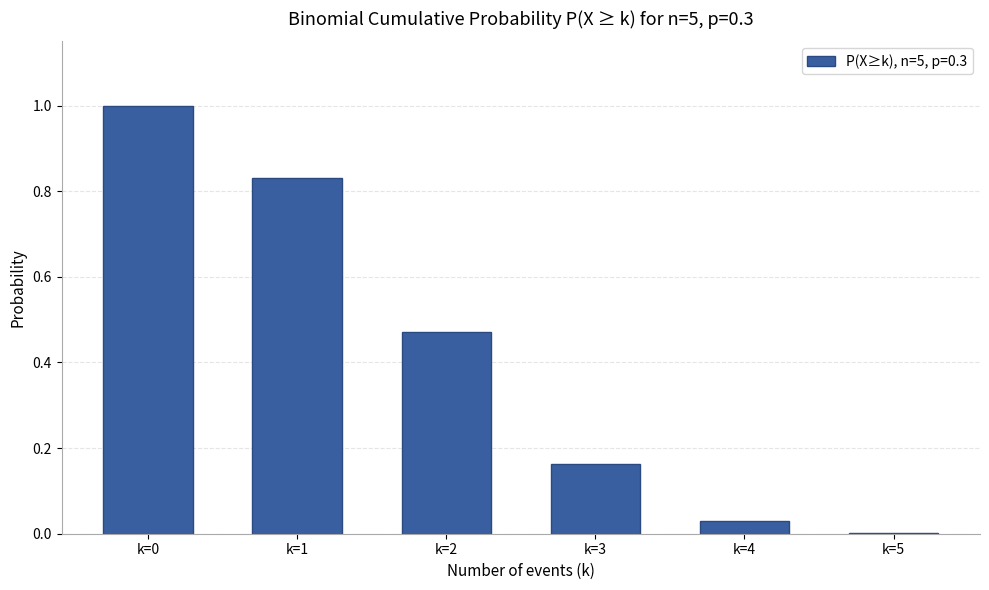

What is the sum of all values?

2.5